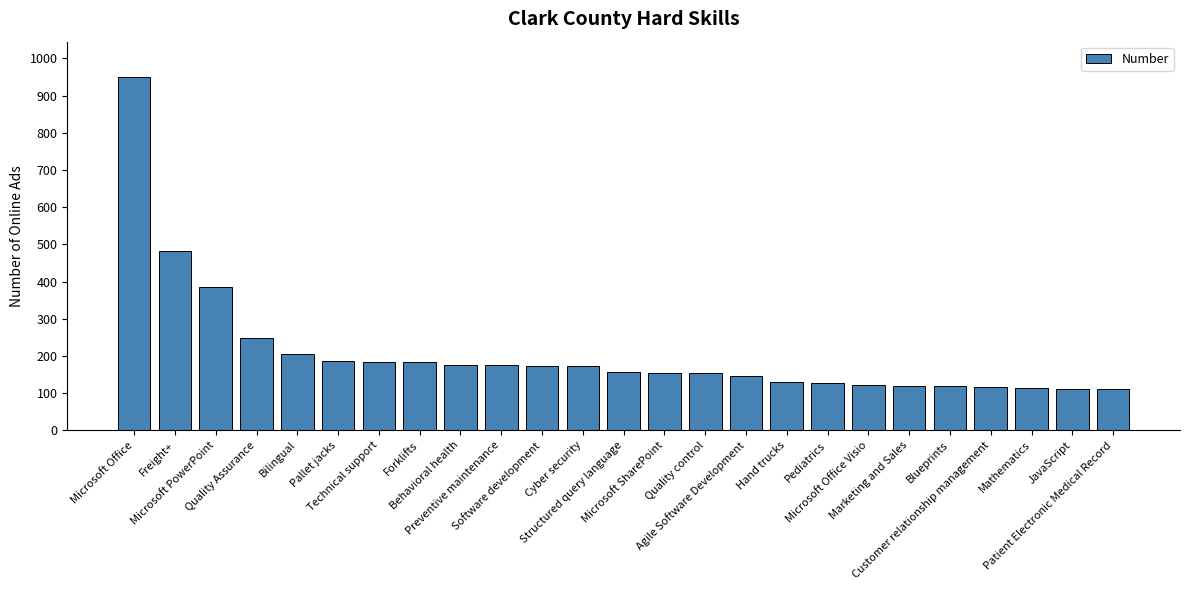

What is the maximum value shown in the chart?

950